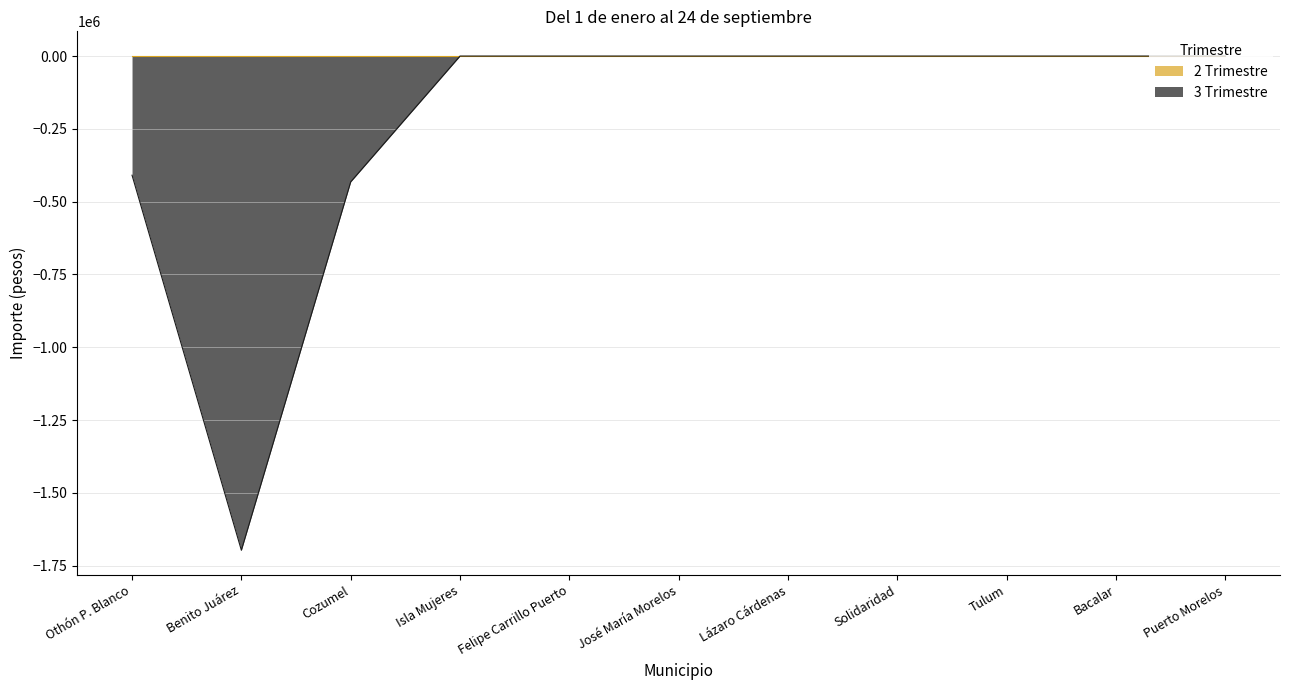

What is the label of the 5th point from the left?

Felipe Carrillo Puerto